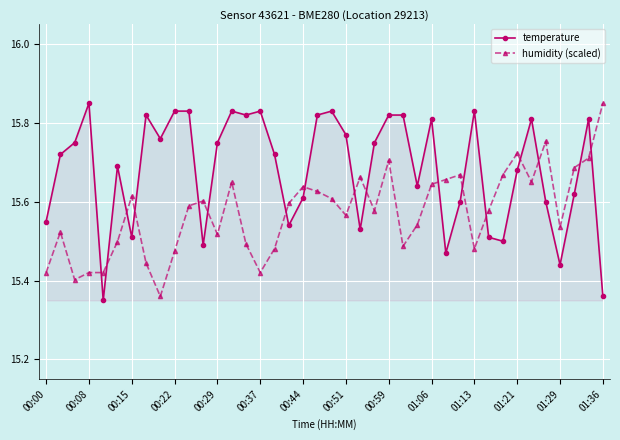

How many temperature values are between 15 and 16?

40